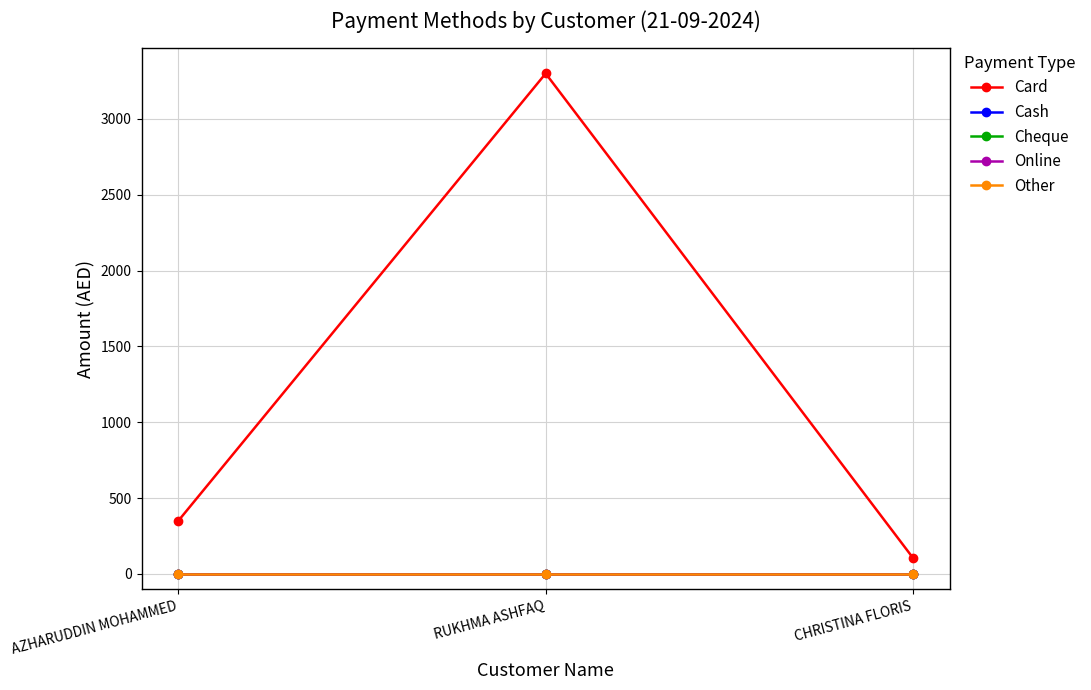

At AZHARUDDIN MOHAMMED, list the series in order from largest to smallest.

Card, Cash, Cheque, Online, Other